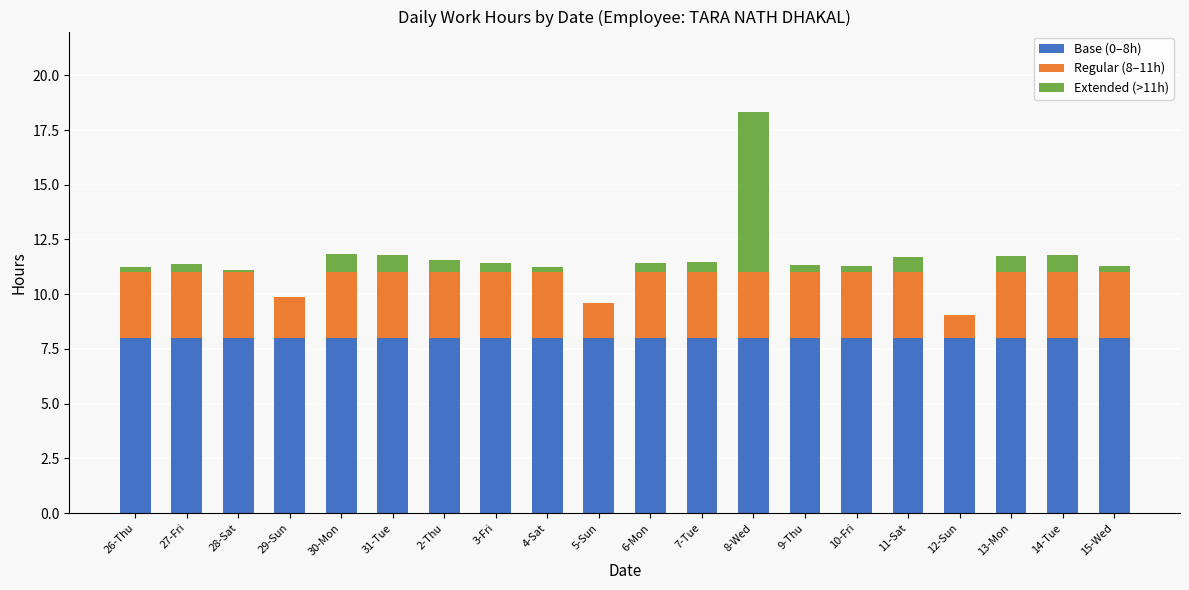

What is the maximum value for Base (0–8h)?

8.0